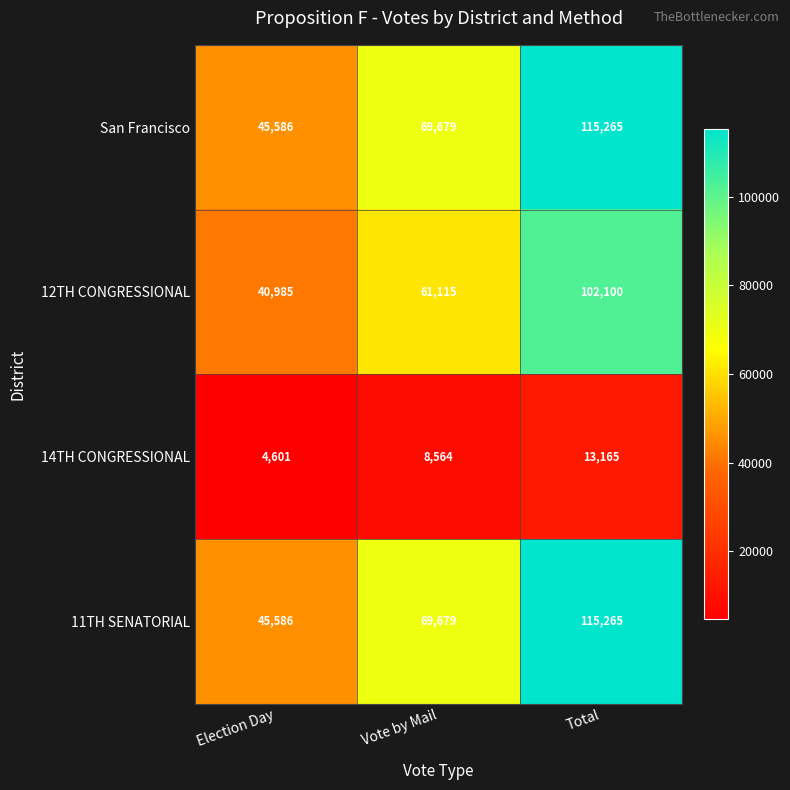

Read the 11TH SENATORIAL value at Election Day.

45586